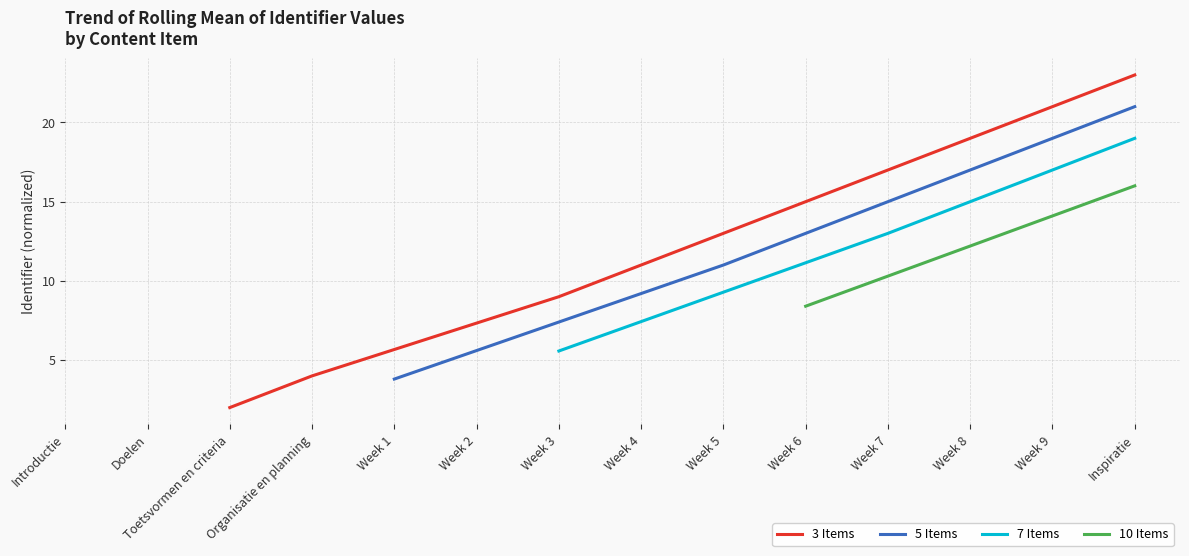

List the labels in order of 3 Items value, smallest first.

Introductie, Doelen, Toetsvormen en criteria, Organisatie en planning, Week 1, Week 2, Week 3, Week 4, Week 5, Week 6, Week 7, Week 8, Week 9, Inspiratie